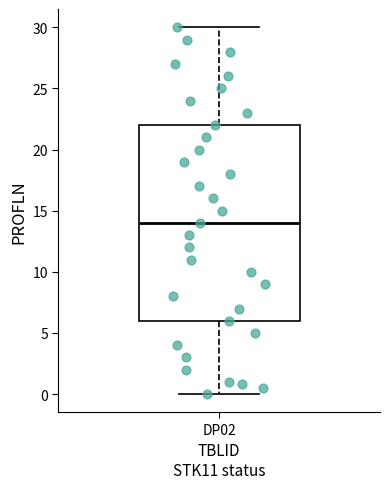

Transcribe this box plot: give where the median line is, the range the box spans, and where the two whiskers end, as read against the y-axis. The values are not printed on the chart, so give them approximately, as read against the axis.

median 14, box 6 to 22, whiskers 0 to 30